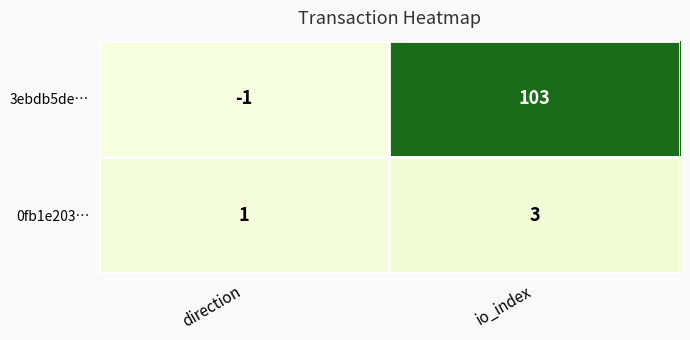

At how many categories does at least one series exceed 90?

1